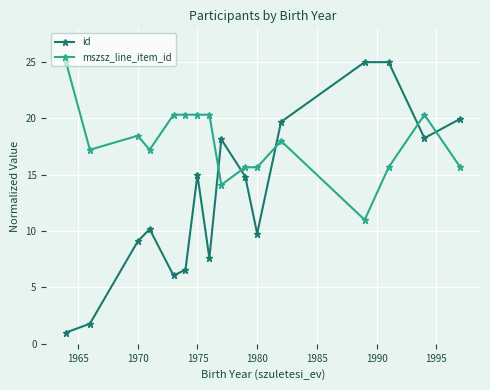

True or false: id has more than 2 points higher than both neighbors.

True